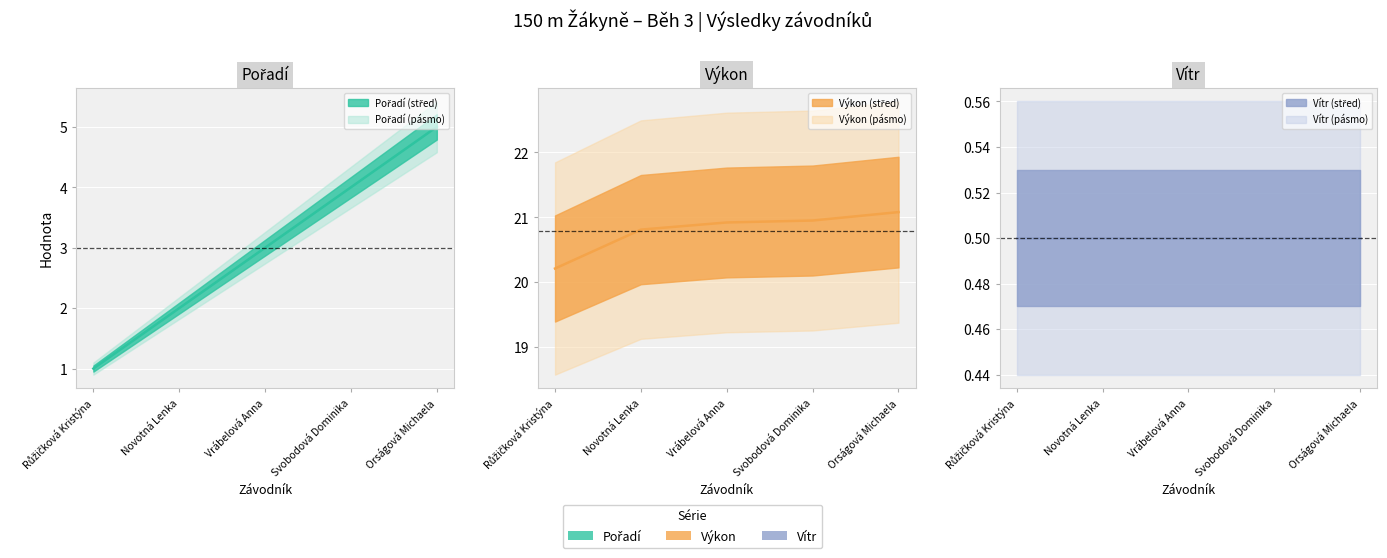

What is the label of the 5th point from the left?

Orságová Michaela